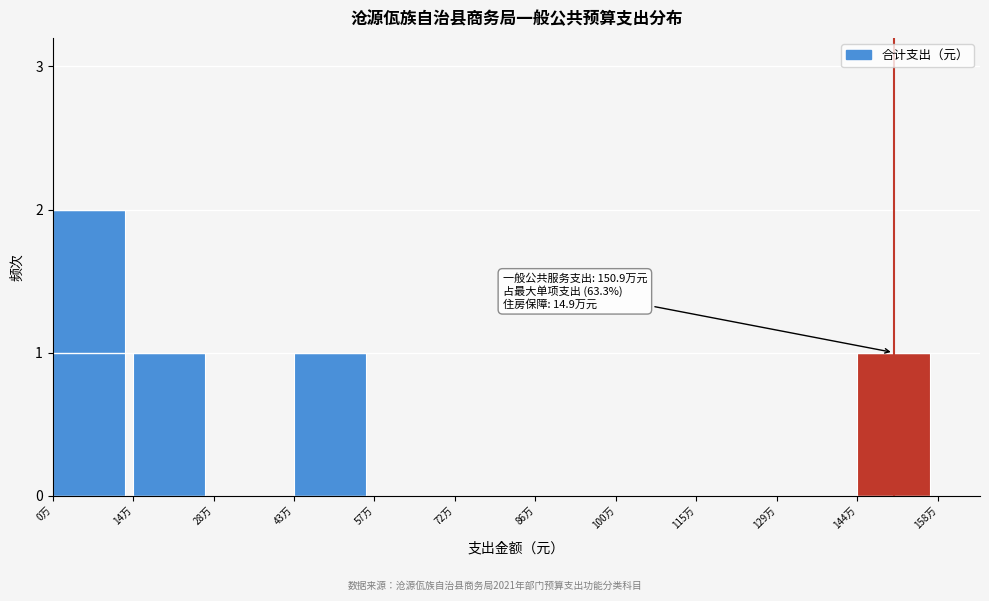

Reading right to left, list all the values displayed in this chart.

144万=1	129万=0	115万=0	100万=0	86万=0	72万=0	57万=0	43万=1	28万=0	14万=1	0万=2